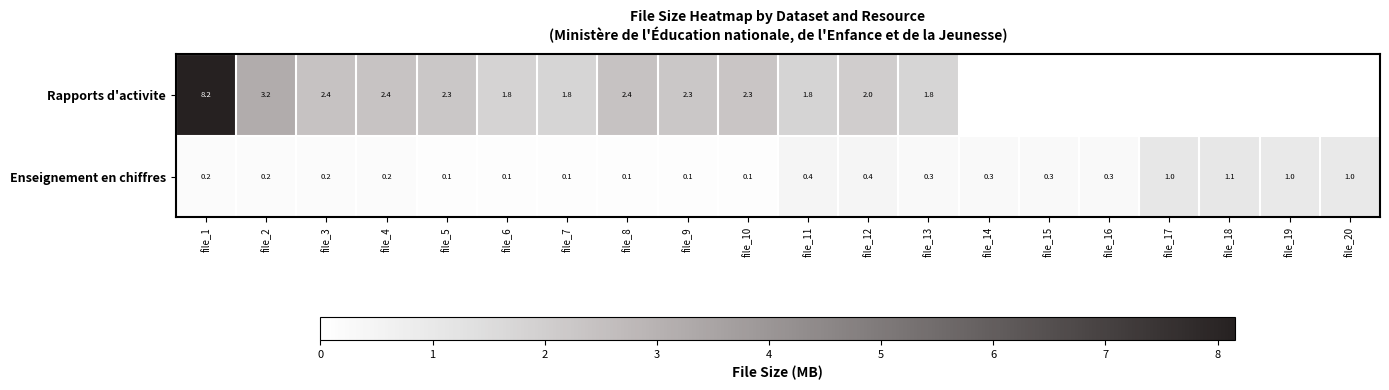

What is the difference between the maximum and second lowest values in the Enseignement en chiffres series?

1.0